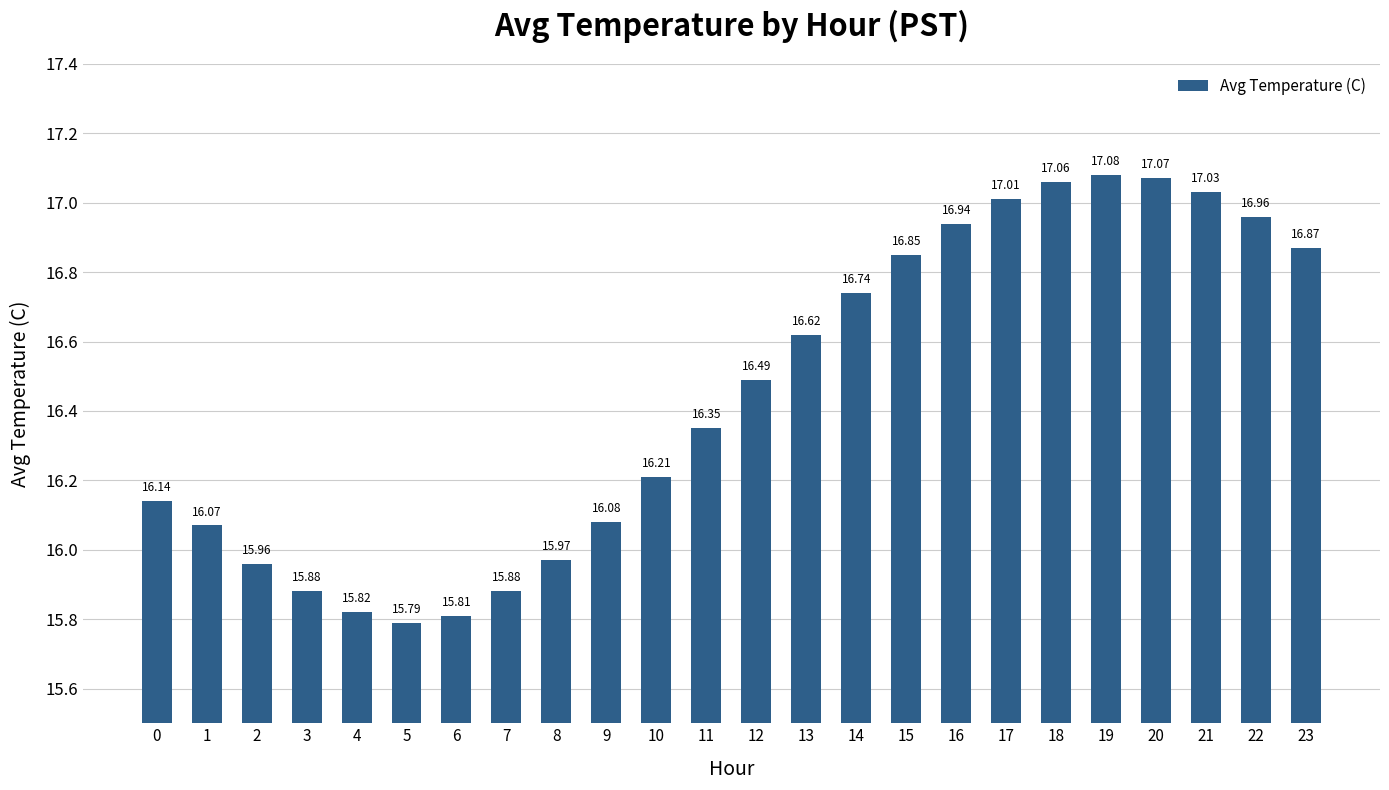

What is the minimum value shown in the chart?

15.8